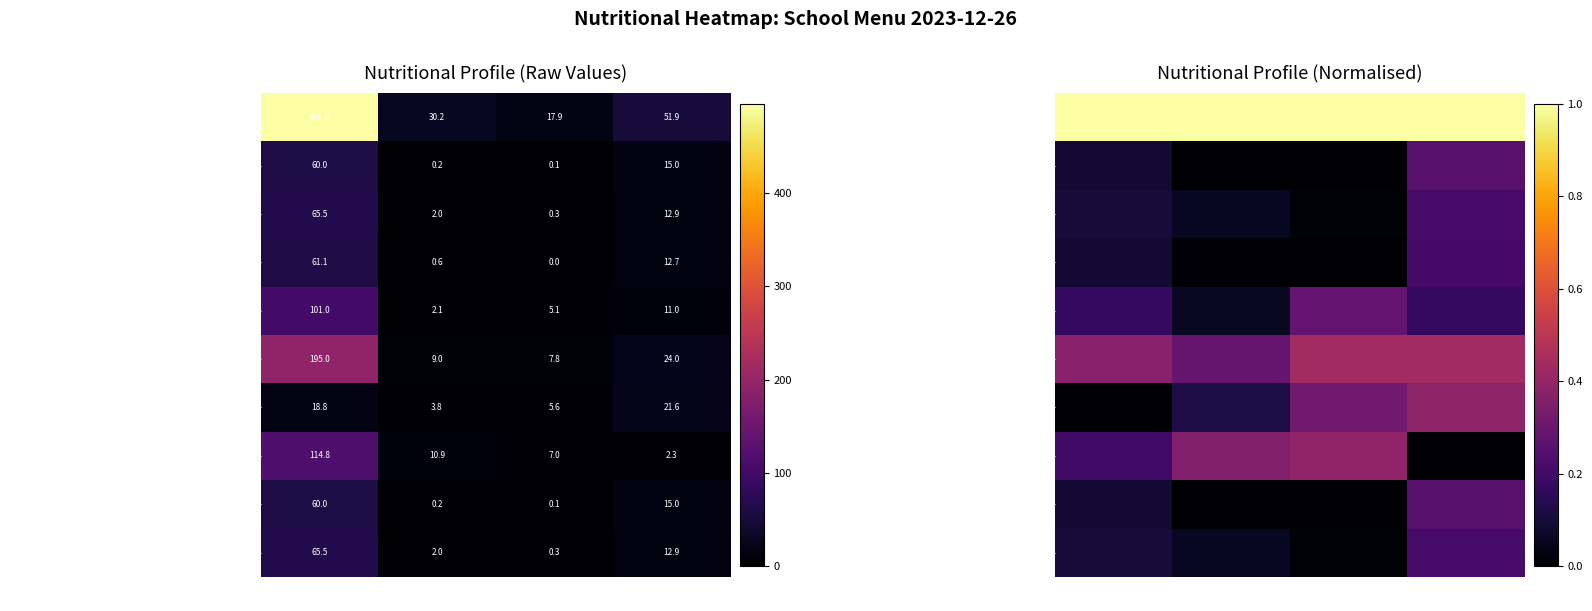

At Жиры, list the series in order from smallest to largest.

фрукт, чай с сахаром (завтрак), чай с сахаром (обед), хлеб пшеничный (завтрак), хлеб пшеничный (обед), салат из свежей капусты, картофельное пюре, биточки рыбные, суп картофельный с вермишелью с курицей, Завтрак